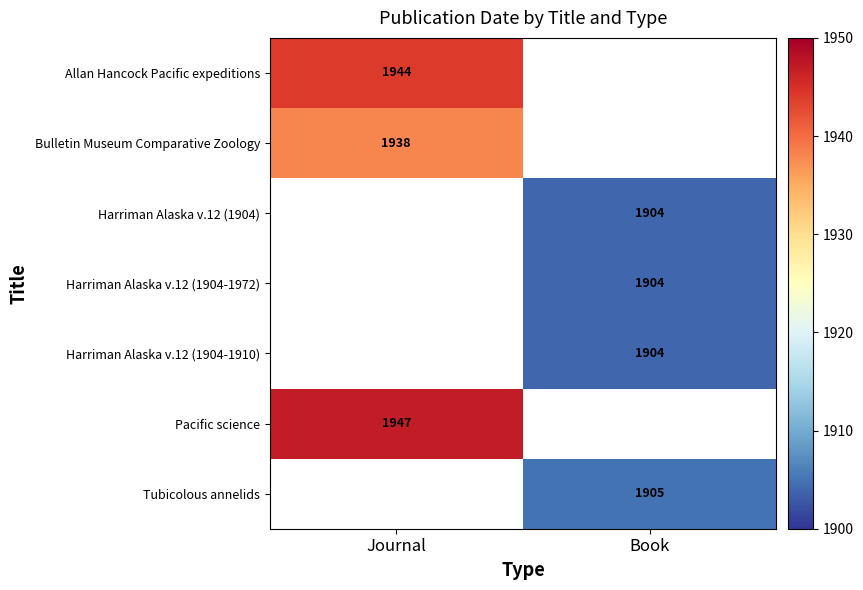

What is the sum of all Harriman Alaska v.12 (1904-1972) values?

1904